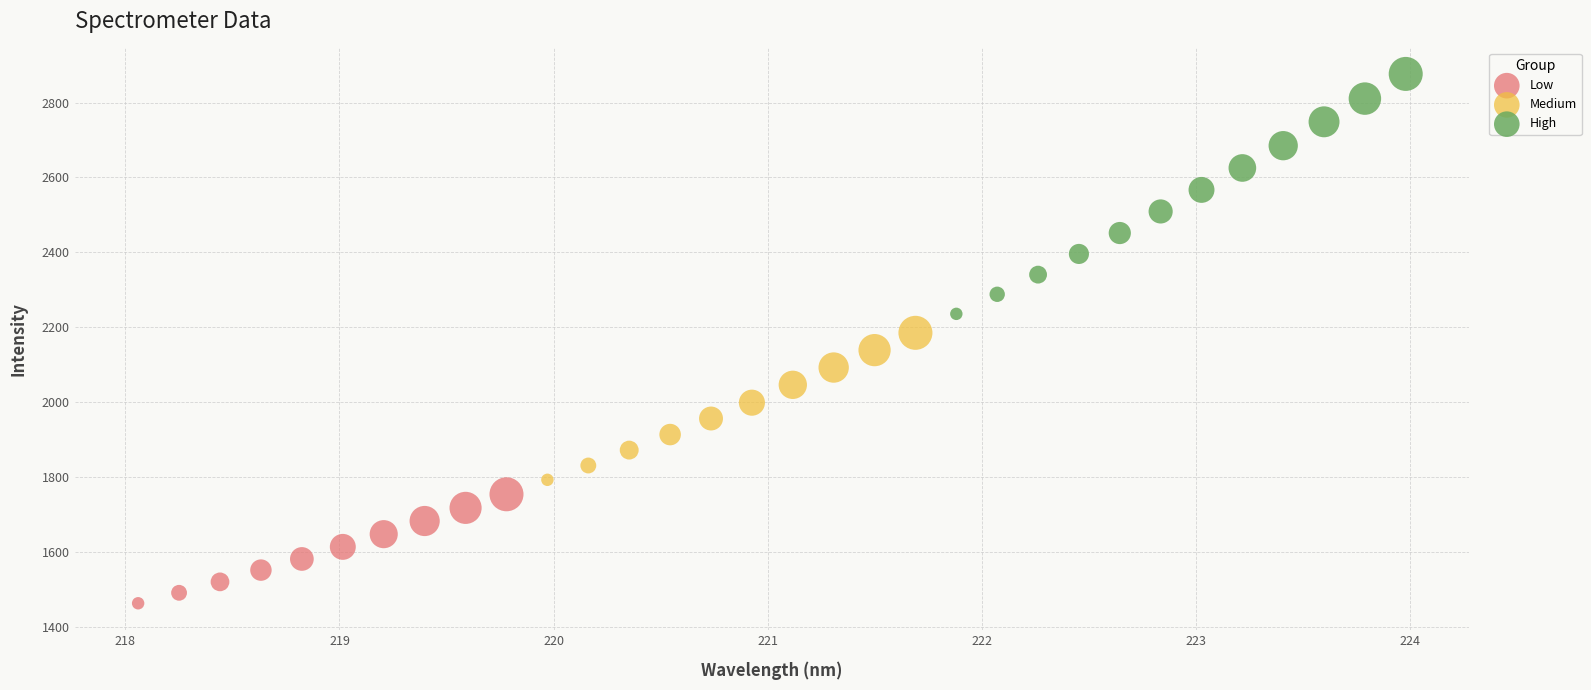

What are all the series names shown in the legend?

Low, Medium, High